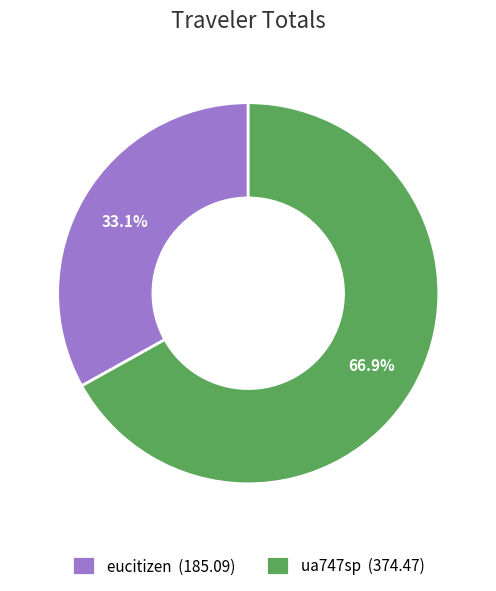

Approximately how many times larger is the value at ua747sp compared to eucitizen?

2.0